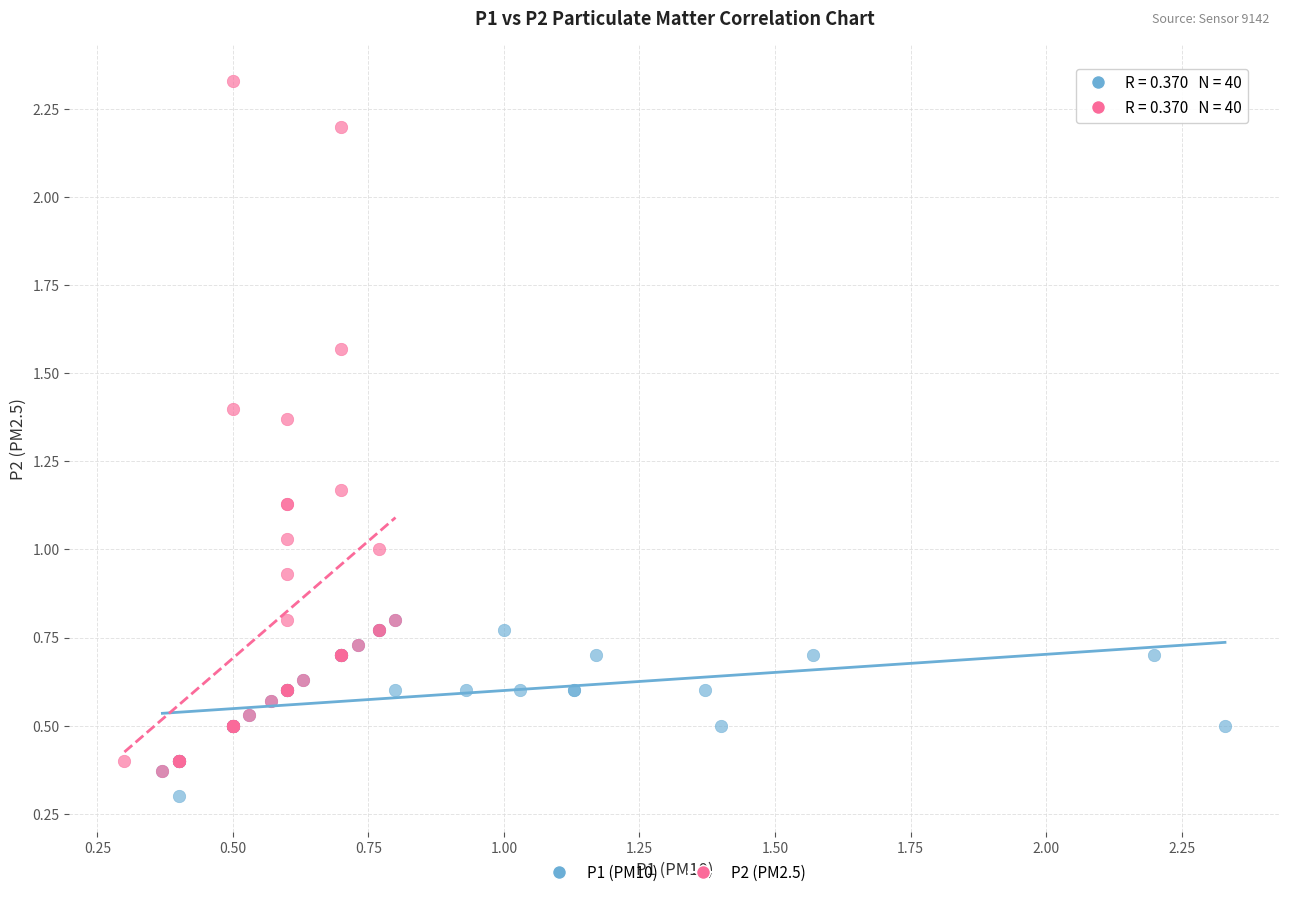

Which series has the widest spread of Y values?

P2 (PM2.5)